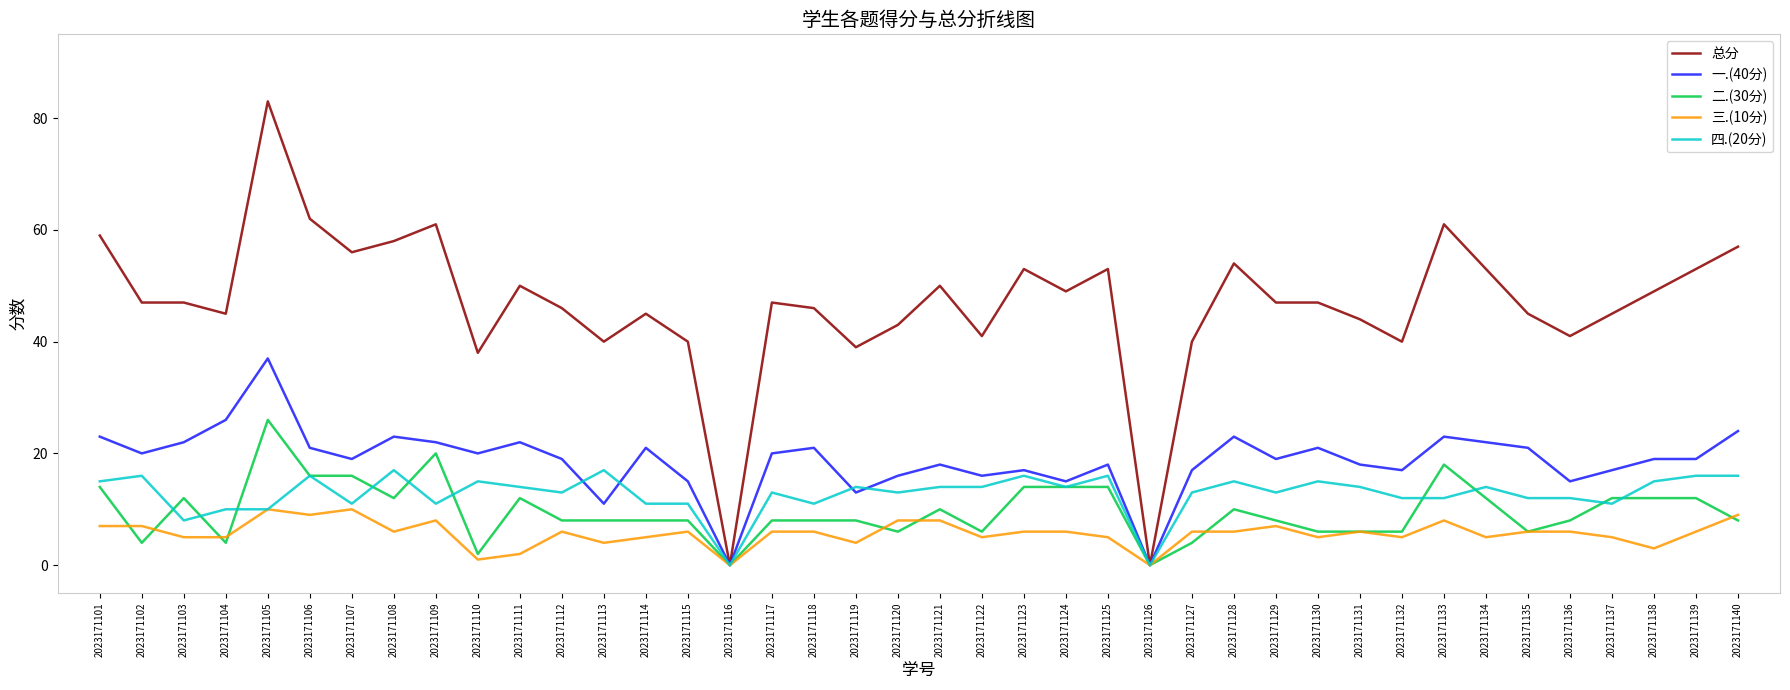

The 一.(40分) series shows 22 at 2023171134. True or false?

True